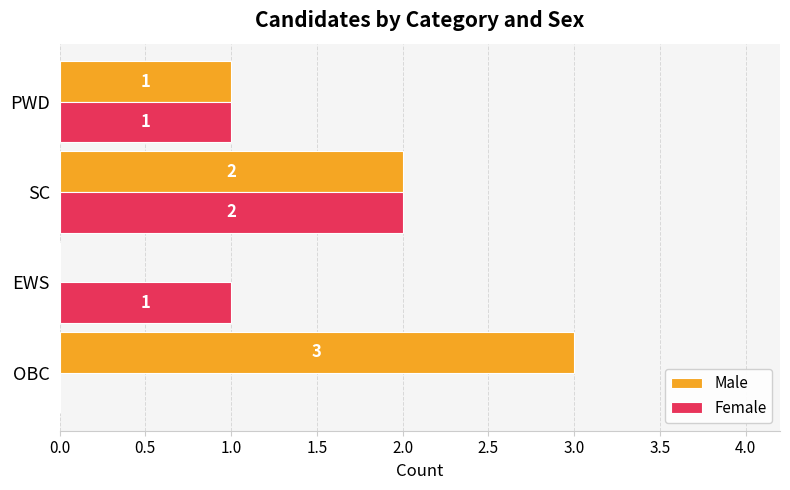

How many series are shown in this chart?

2